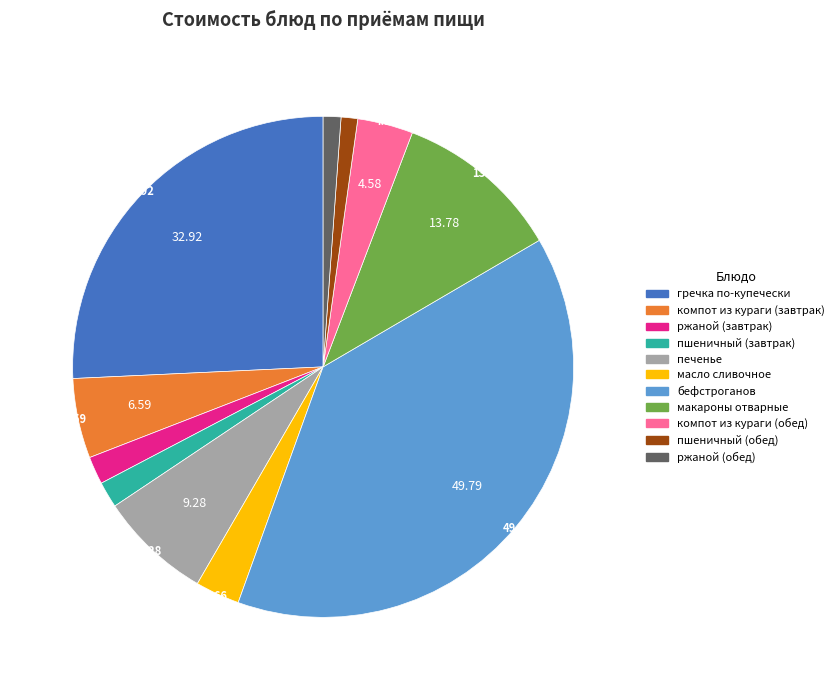

Is the sum of пшеничный (завтрак) and пшеничный (обед) greater than half?

No